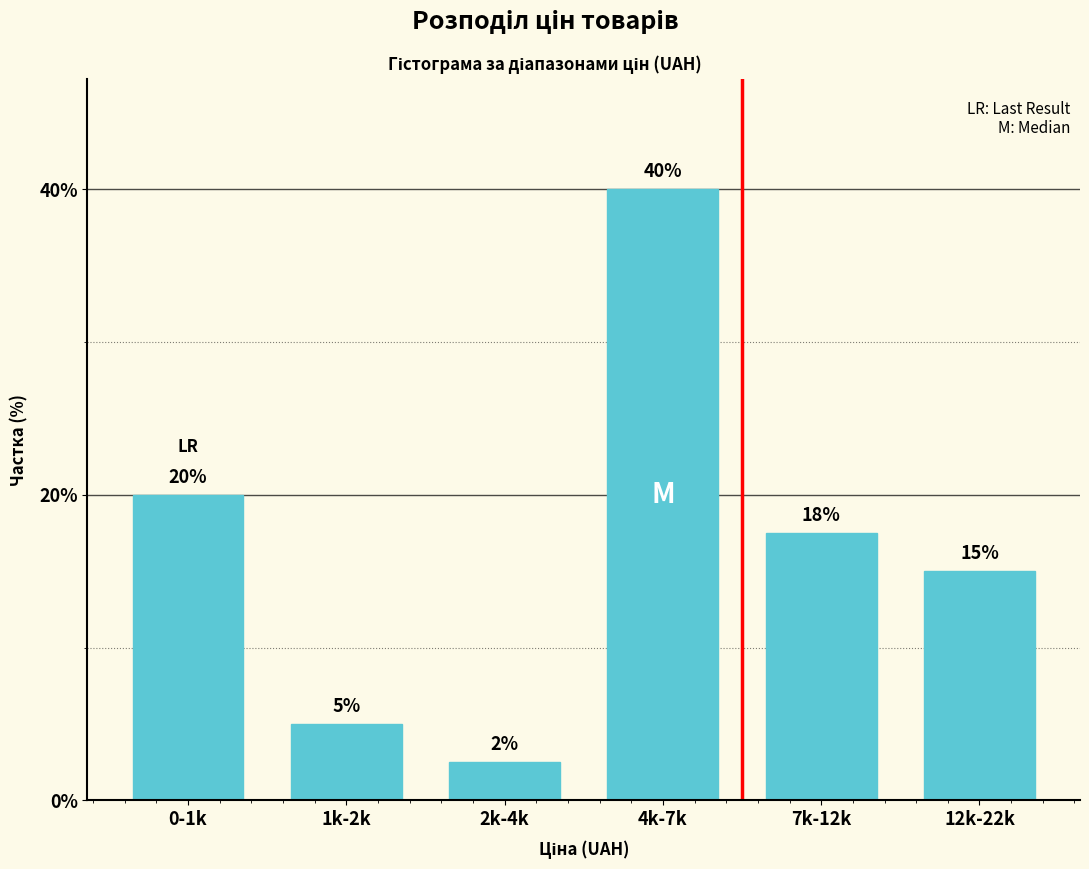

What is the label of the 3rd bar from the left?

2k-4k